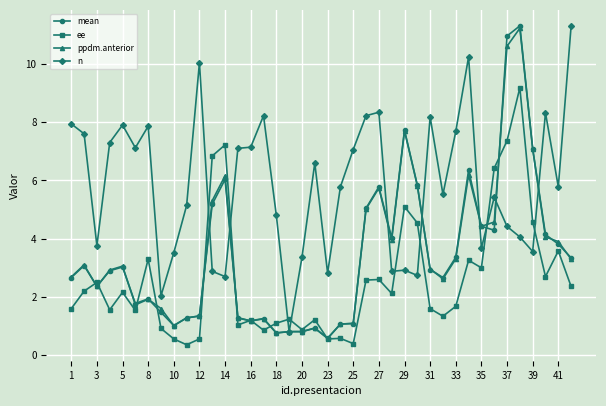

What is the sum of all ee values?

104.4